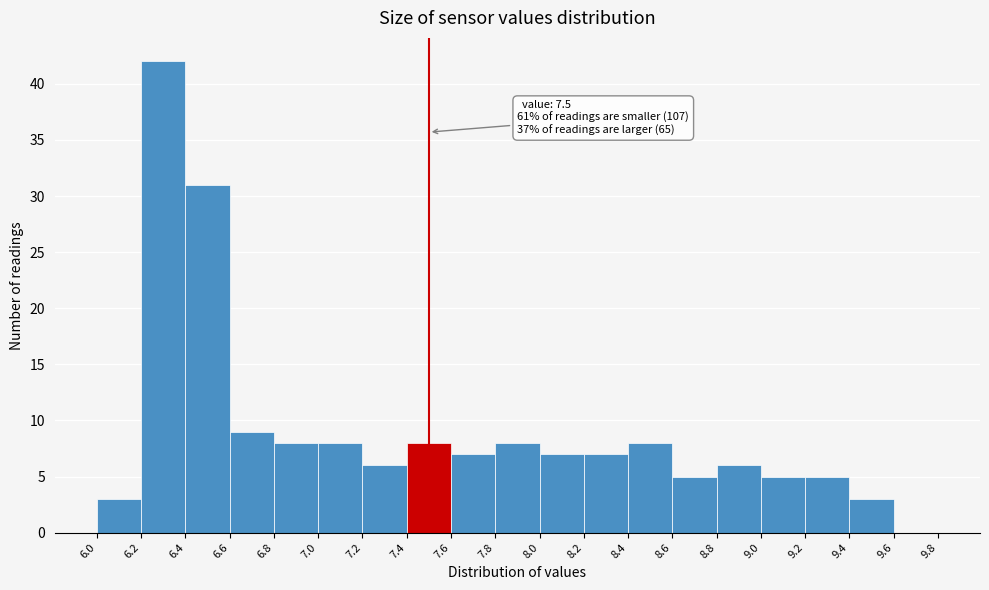

Which range on the x-axis has the tallest bar?

6.2 to 6.4